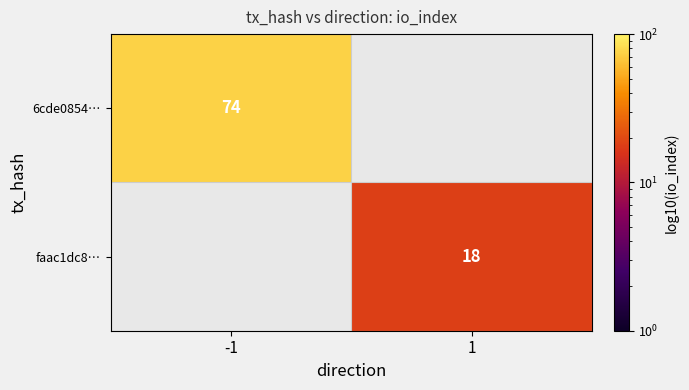

Which has a higher value, 1 or -1?

-1